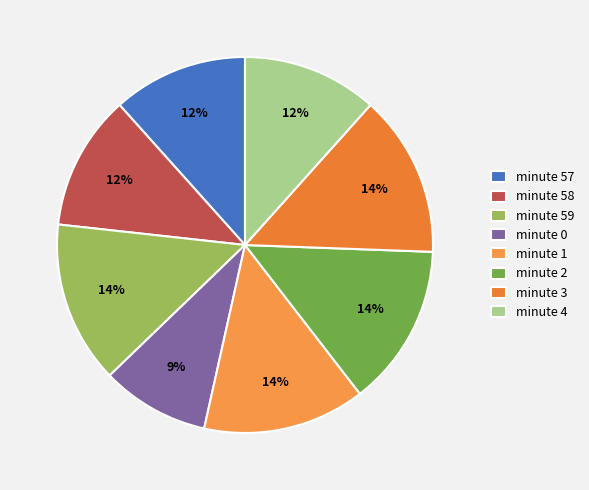

How many segments does this pie chart have?

8